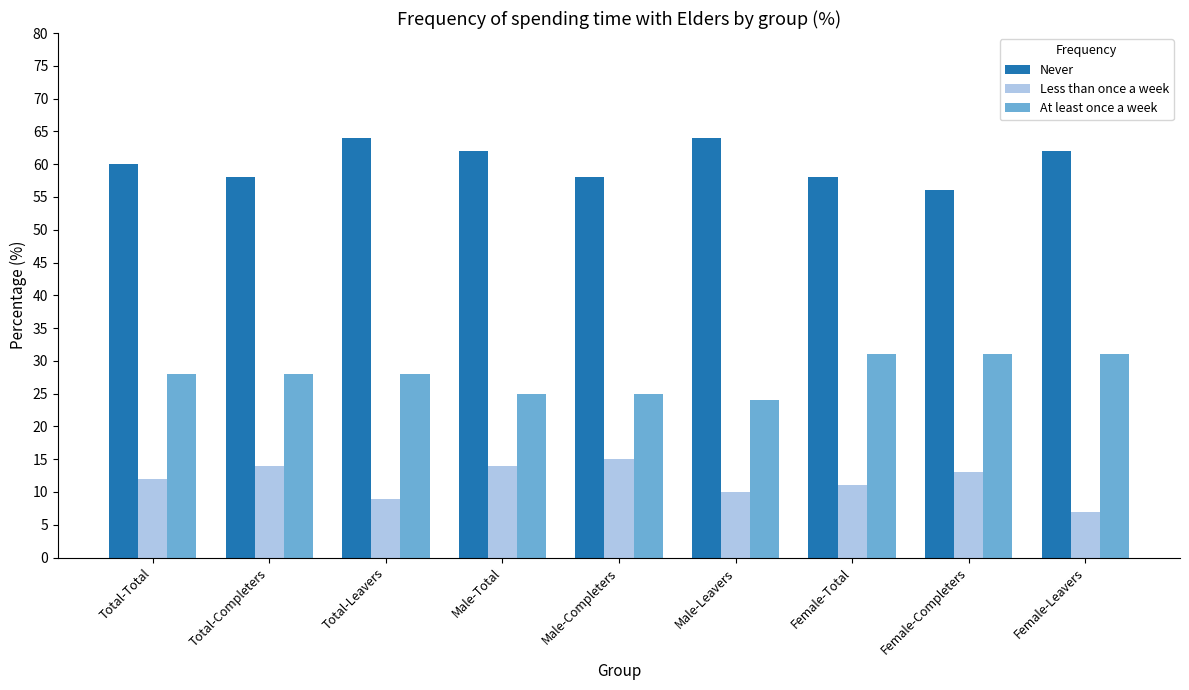

What value does the Never series have at Female-Completers?

56